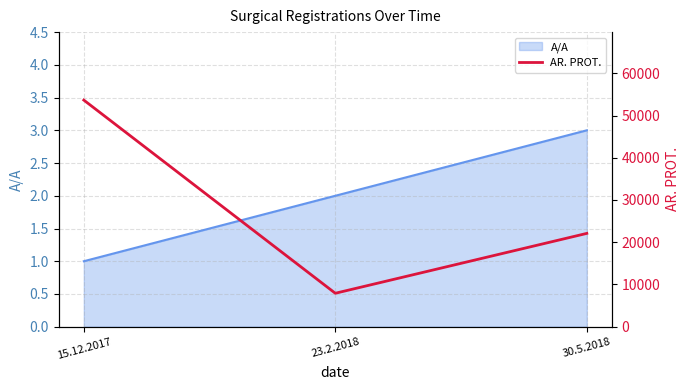

Rank the categories by A/A value from highest to lowest.

30.5.2018, 23.2.2018, 15.12.2017